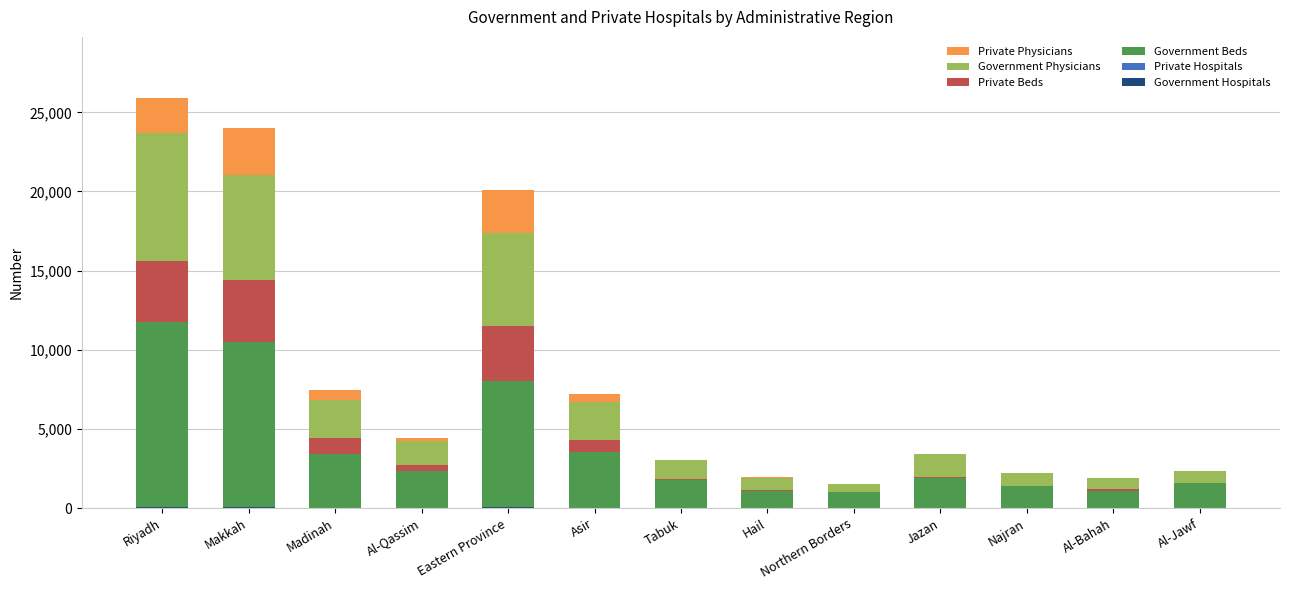

What is the total value across all series at Najran?

2232